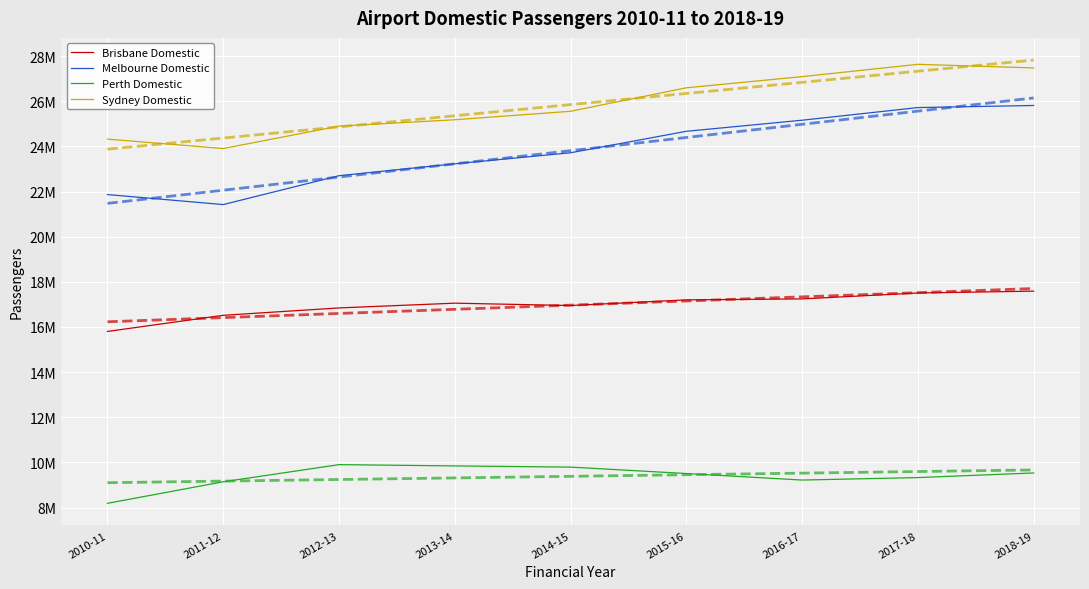

Rank the categories by Brisbane Domestic value from lowest to highest.

2010-11, 2011-12, 2012-13, 2014-15, 2013-14, 2015-16, 2016-17, 2017-18, 2018-19